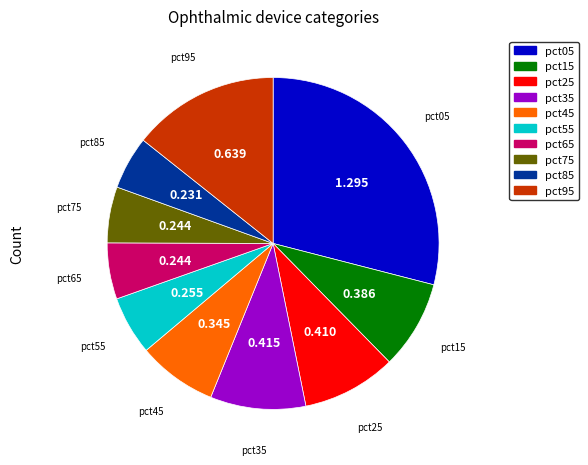

Is there a majority slice in this chart?

No